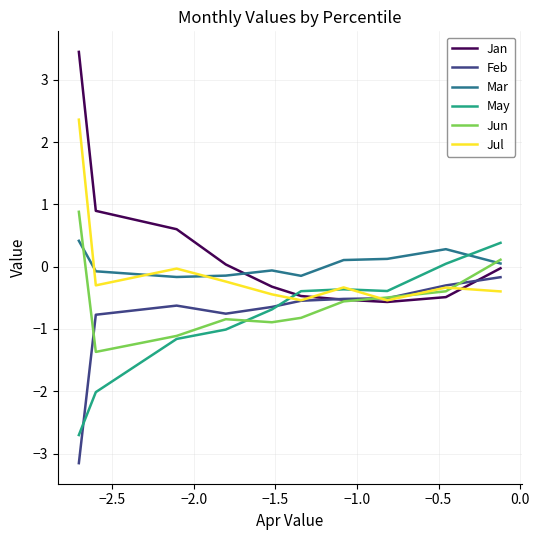

Which series has the widest spread of values?

Jan